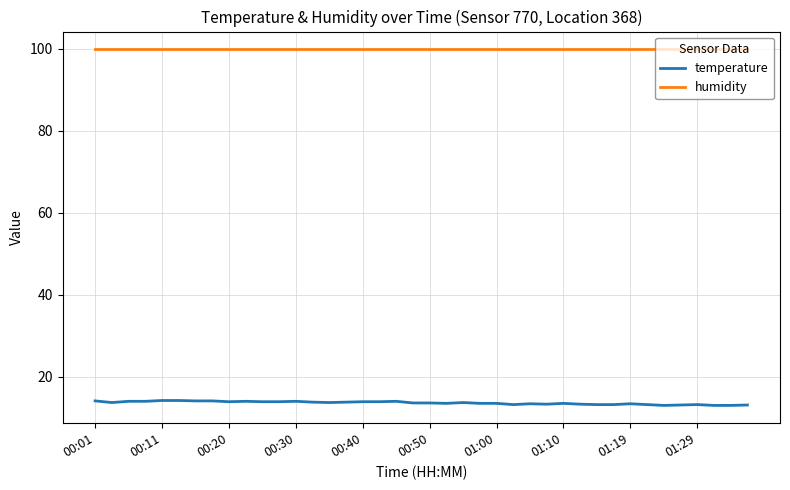

What are all the series names shown in the legend?

temperature, humidity